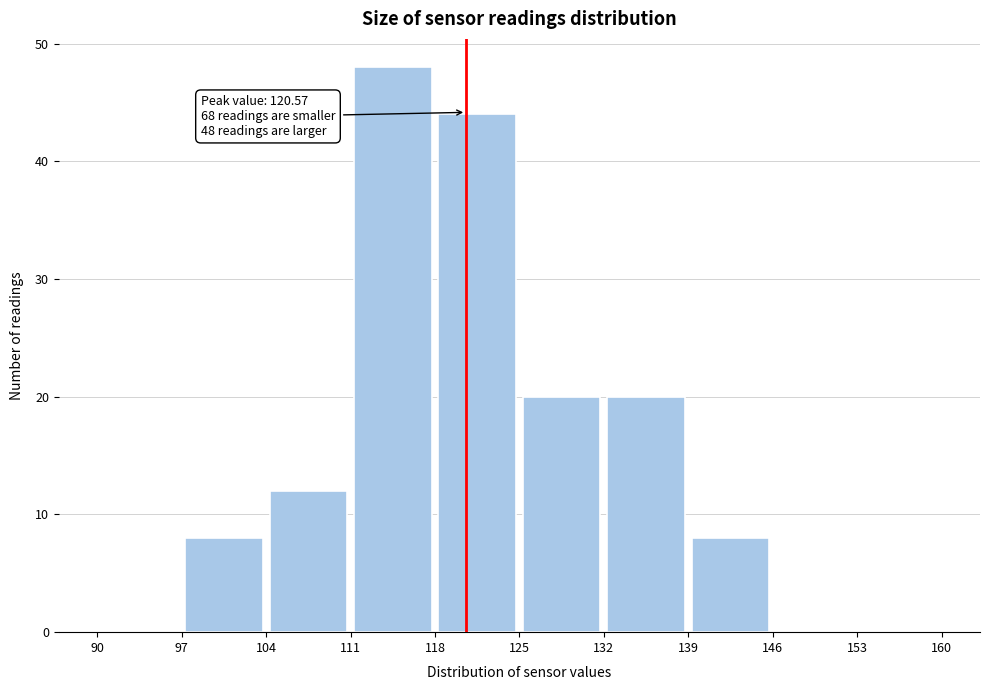

Which range on the x-axis has the tallest bar?

111 to 118